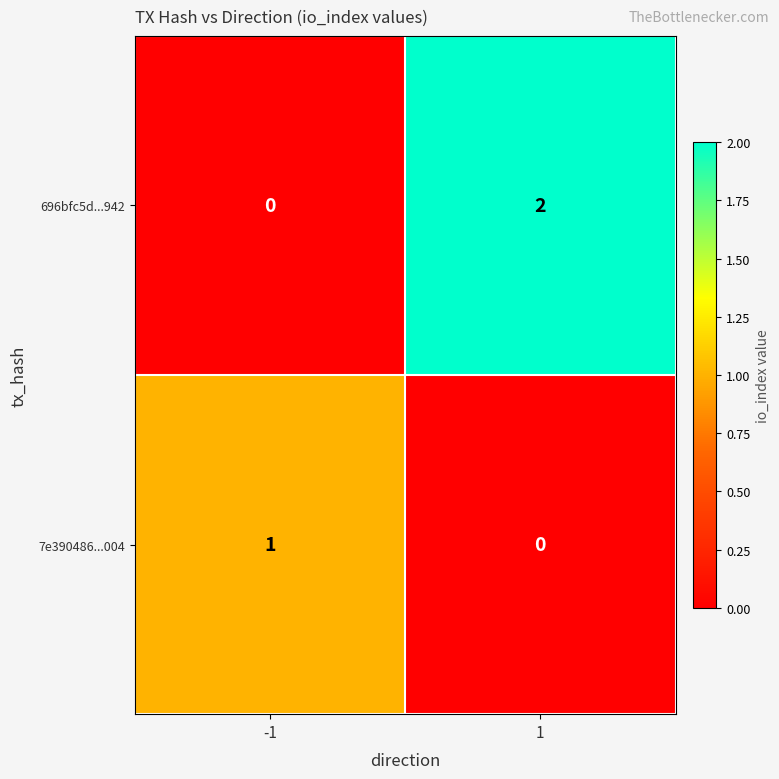

At -1, list the series in order from smallest to largest.

696bfc5d...942, 7e390486...004